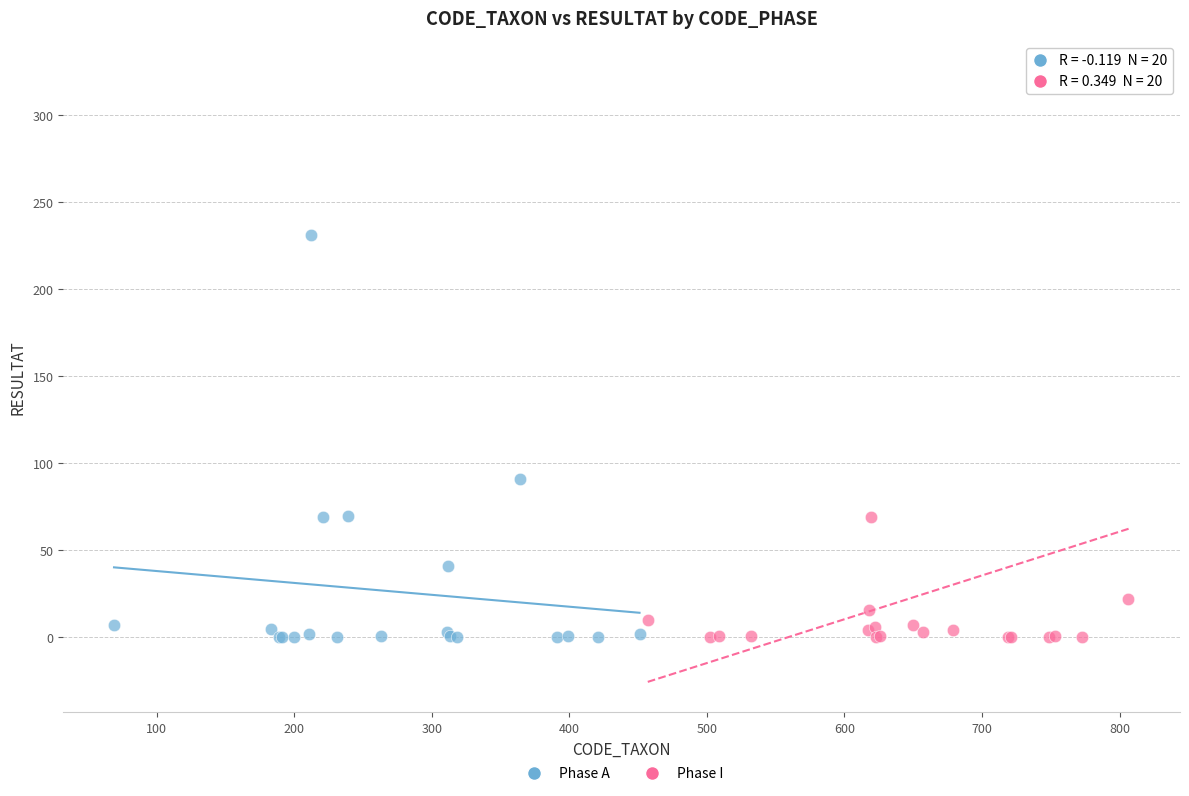

Which series has the largest Y range (max minus min)?

Phase I